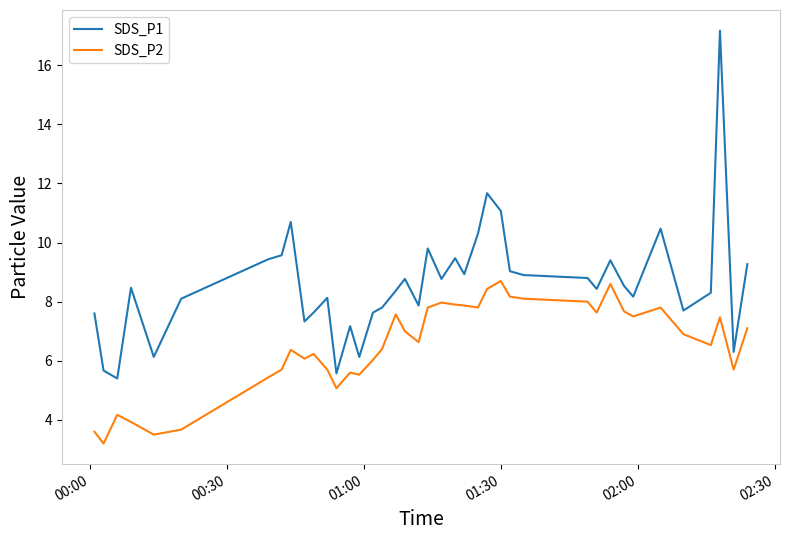

List the series in order of their overall mean, highest first.

SDS_P1, SDS_P2